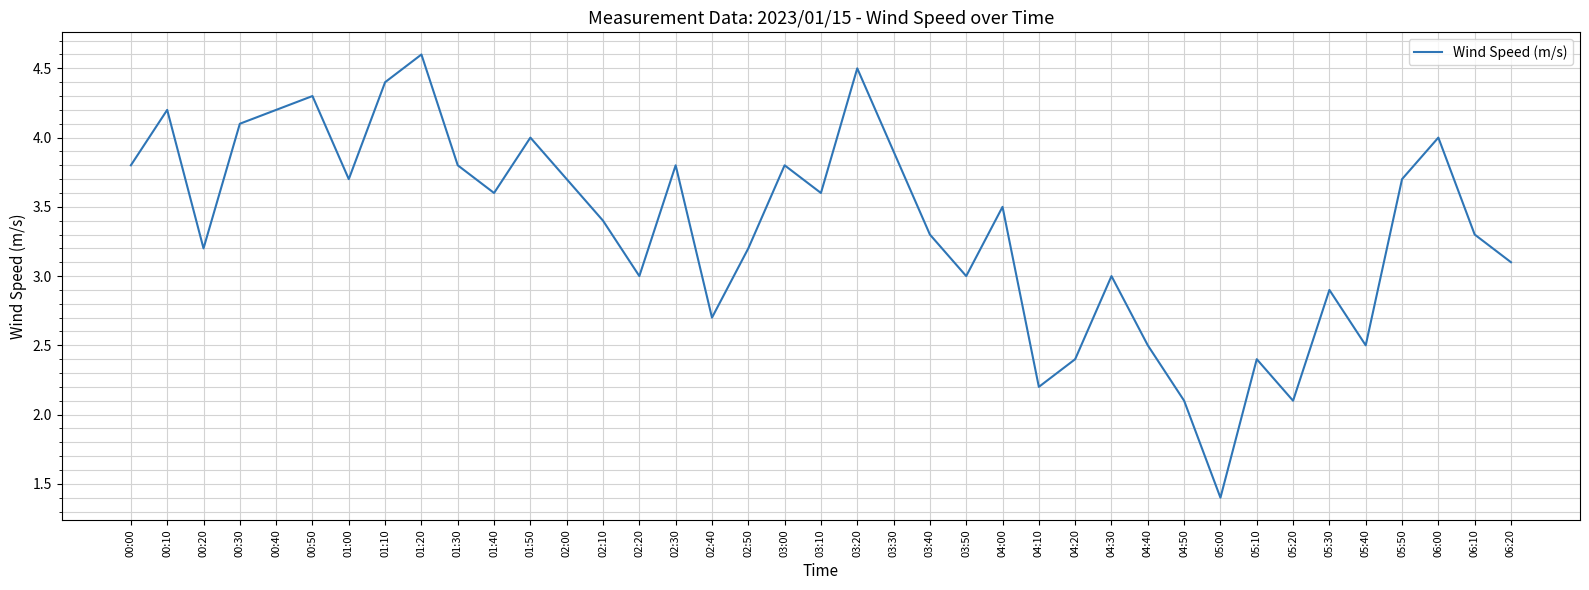

What is the maximum value shown in the chart?

4.6